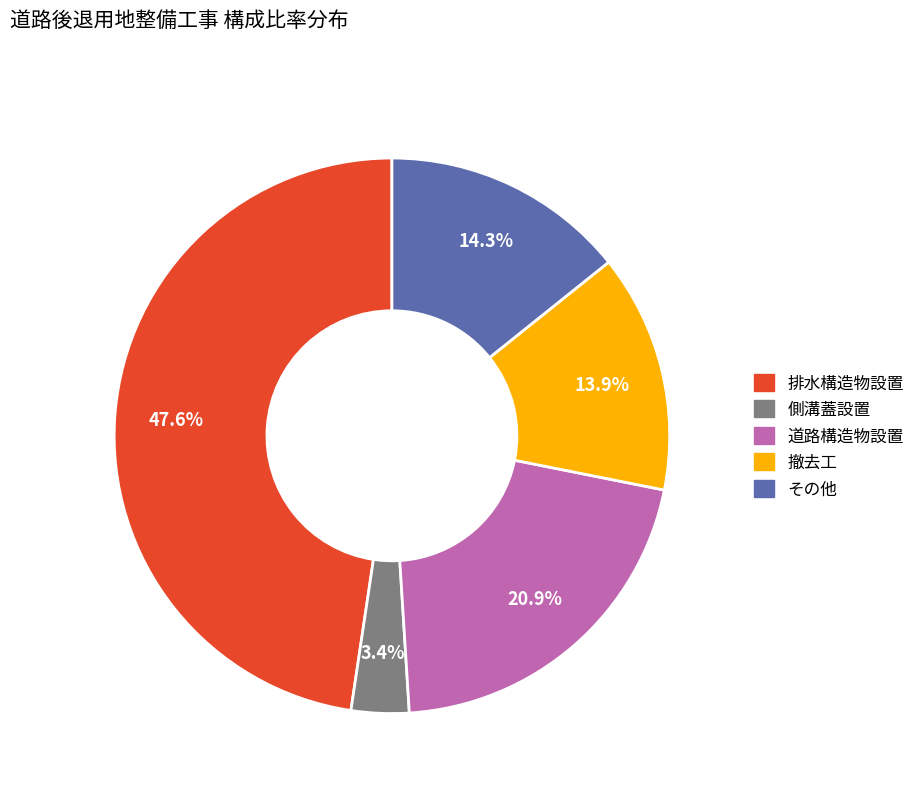

Is there a majority slice in this chart?

No